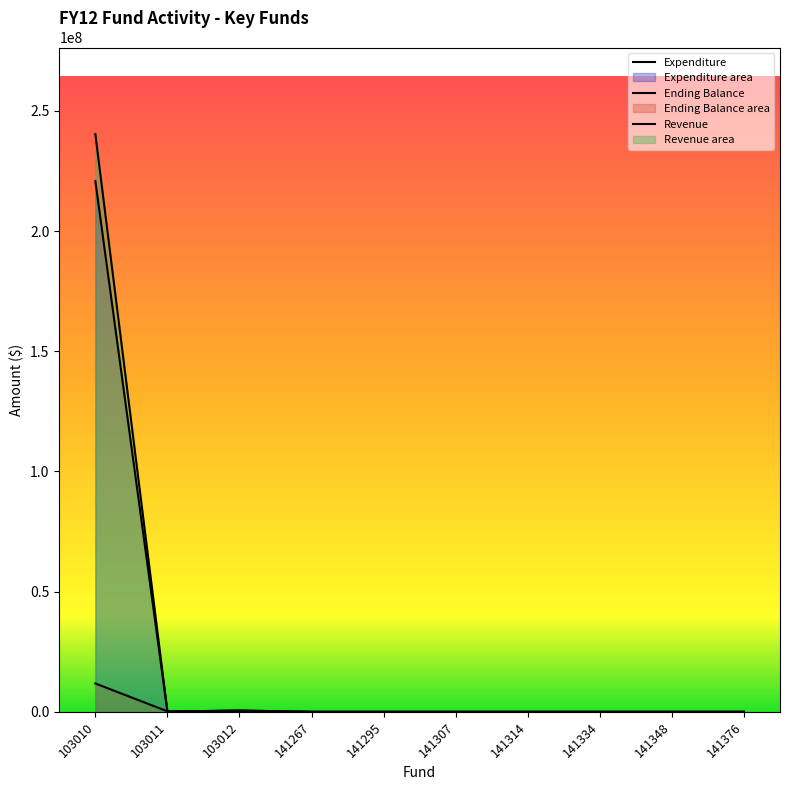

The value of Ending Balance at 141314 is -6943024.6. True or false?

False